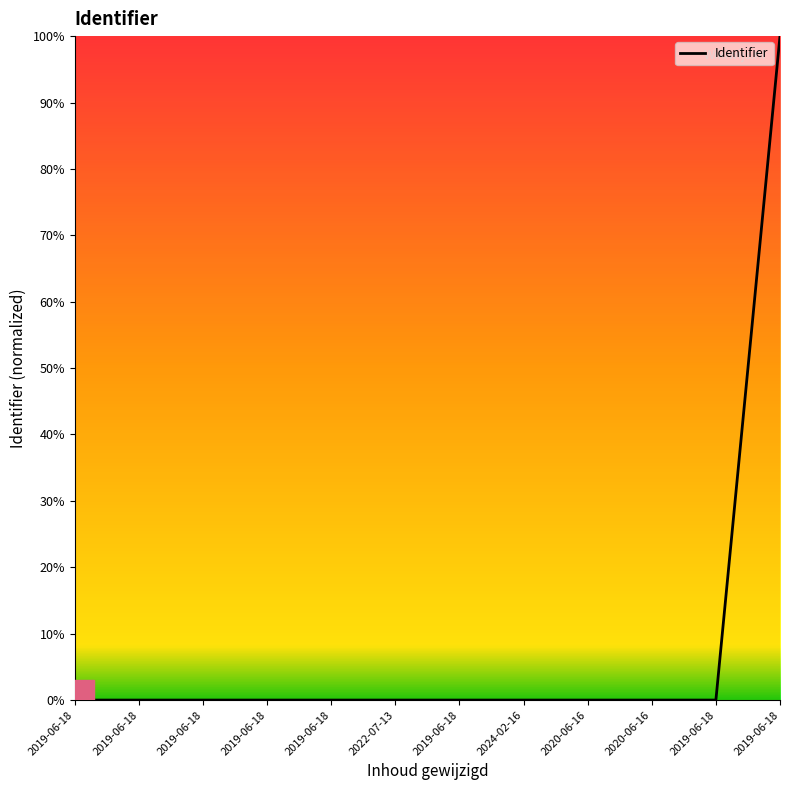

Reading left to right, extract all data points from this chart.

0.0	0.0	0.0	0.0	0.0	0.0	0.0	0.0	0.0	0.0	0.0	1.0